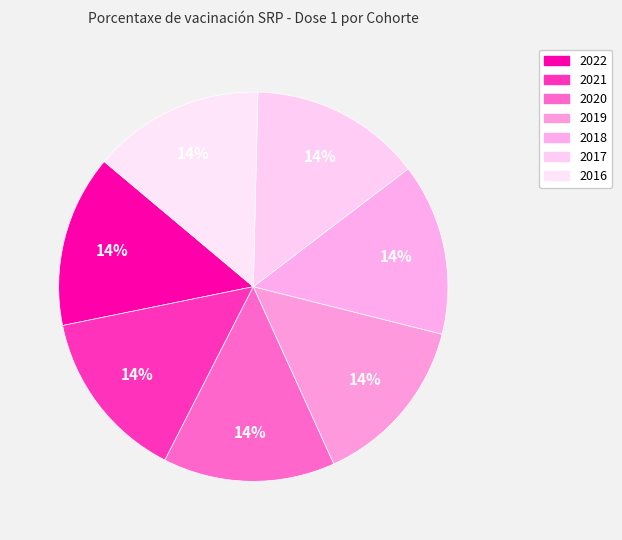

Which slice is the smallest?

2016